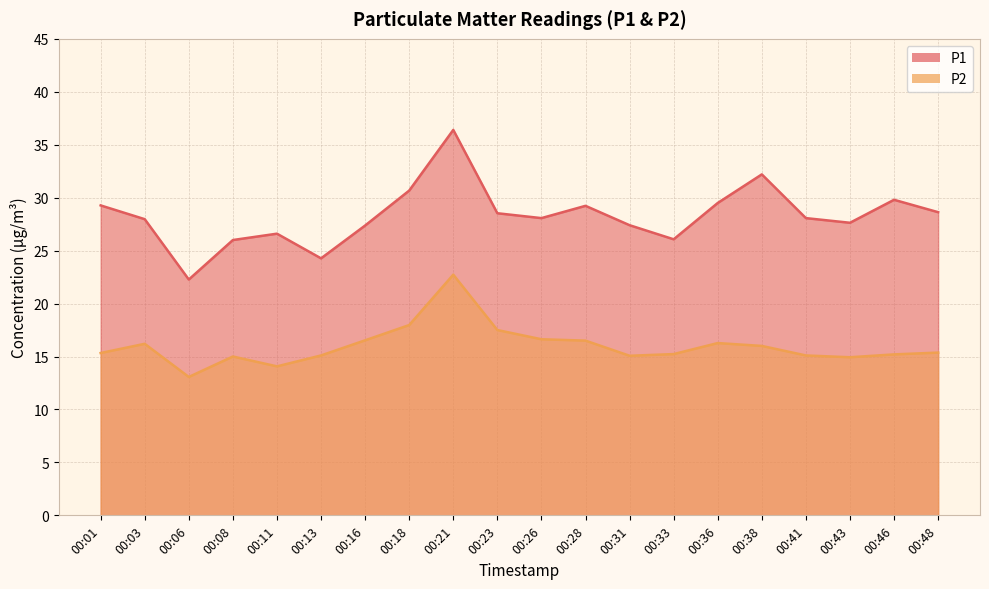

Reading right to left, list all the values displayed in this chart.

P1: 00:48=28.6	00:46=29.8	00:43=27.6	00:41=28.1	00:38=32.2	00:36=29.5	00:33=26.1	00:31=27.4	00:28=29.2	00:26=28.1	00:23=28.5	00:21=36.4	00:18=30.7	00:16=27.4	00:13=24.3	00:11=26.6	00:08=26.0	00:06=22.3	00:03=28.0	00:01=29.3
P2: 00:48=15.4	00:46=15.2	00:43=14.9	00:41=15.1	00:38=16.0	00:36=16.3	00:33=15.2	00:31=15.1	00:28=16.5	00:26=16.6	00:23=17.5	00:21=22.7	00:18=18.0	00:16=16.5	00:13=15.1	00:11=14.1	00:08=15.0	00:06=13.1	00:03=16.2	00:01=15.3